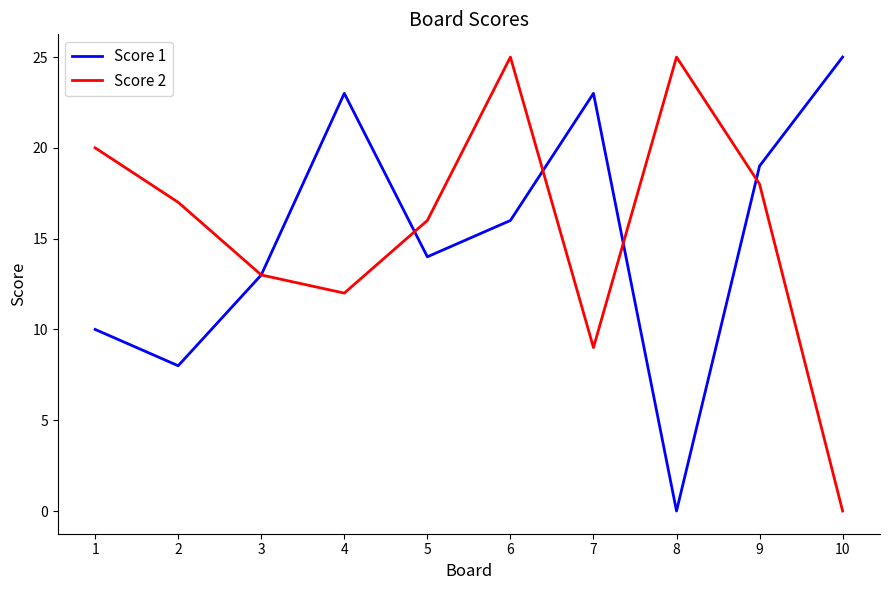

What is the difference between the Score 2 values at 1 and 5?

4